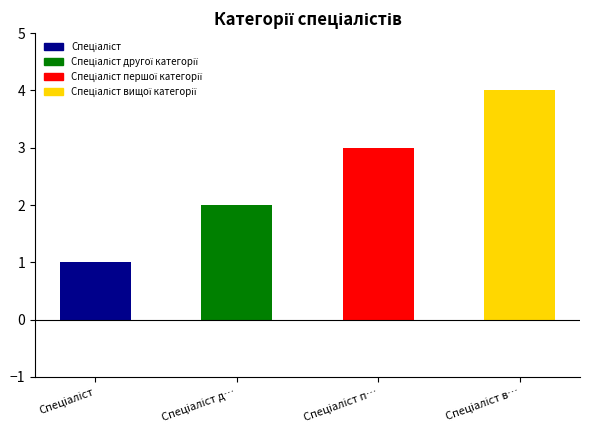

Count the values in the range 2 to 4.

3